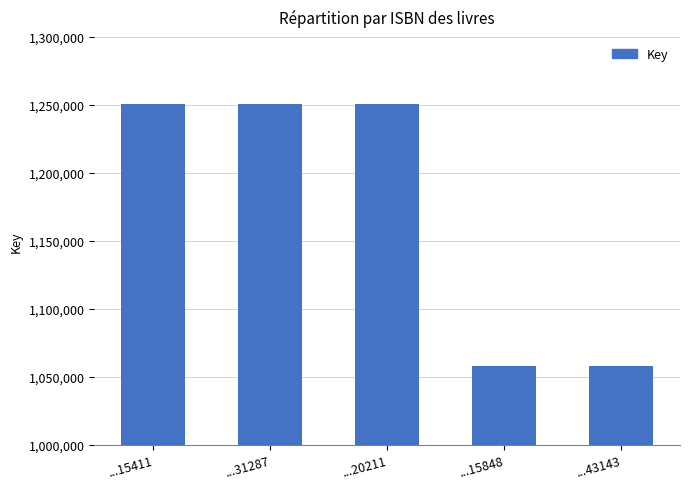

What is the value of the 3rd bar from the left?

1250524